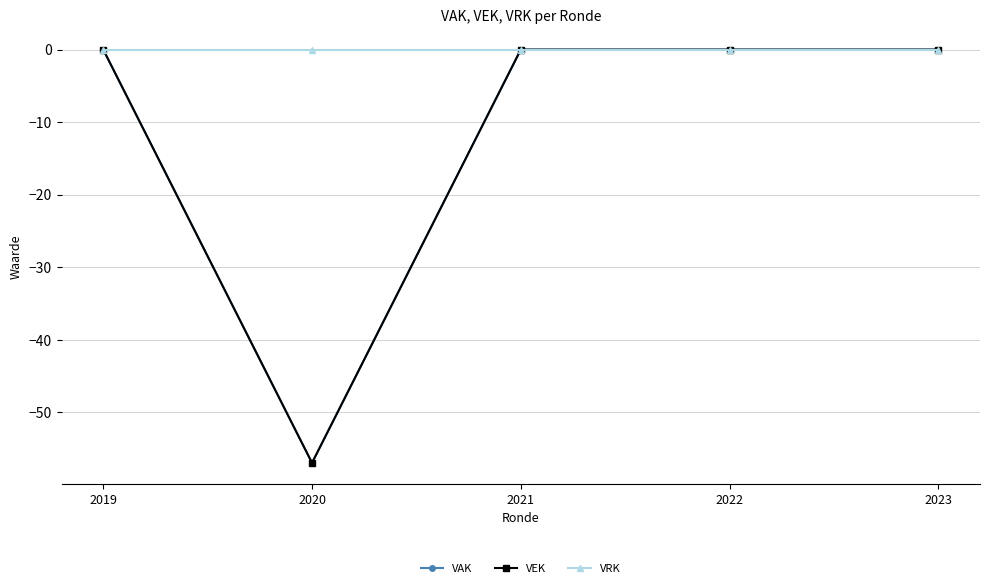

Does the chart have visible grid lines?

Yes